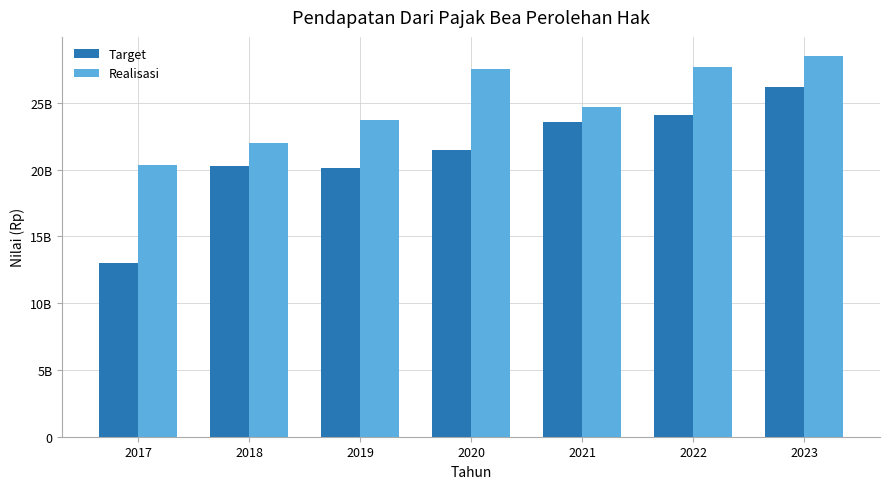

What are all the series names shown in the legend?

Target, Realisasi